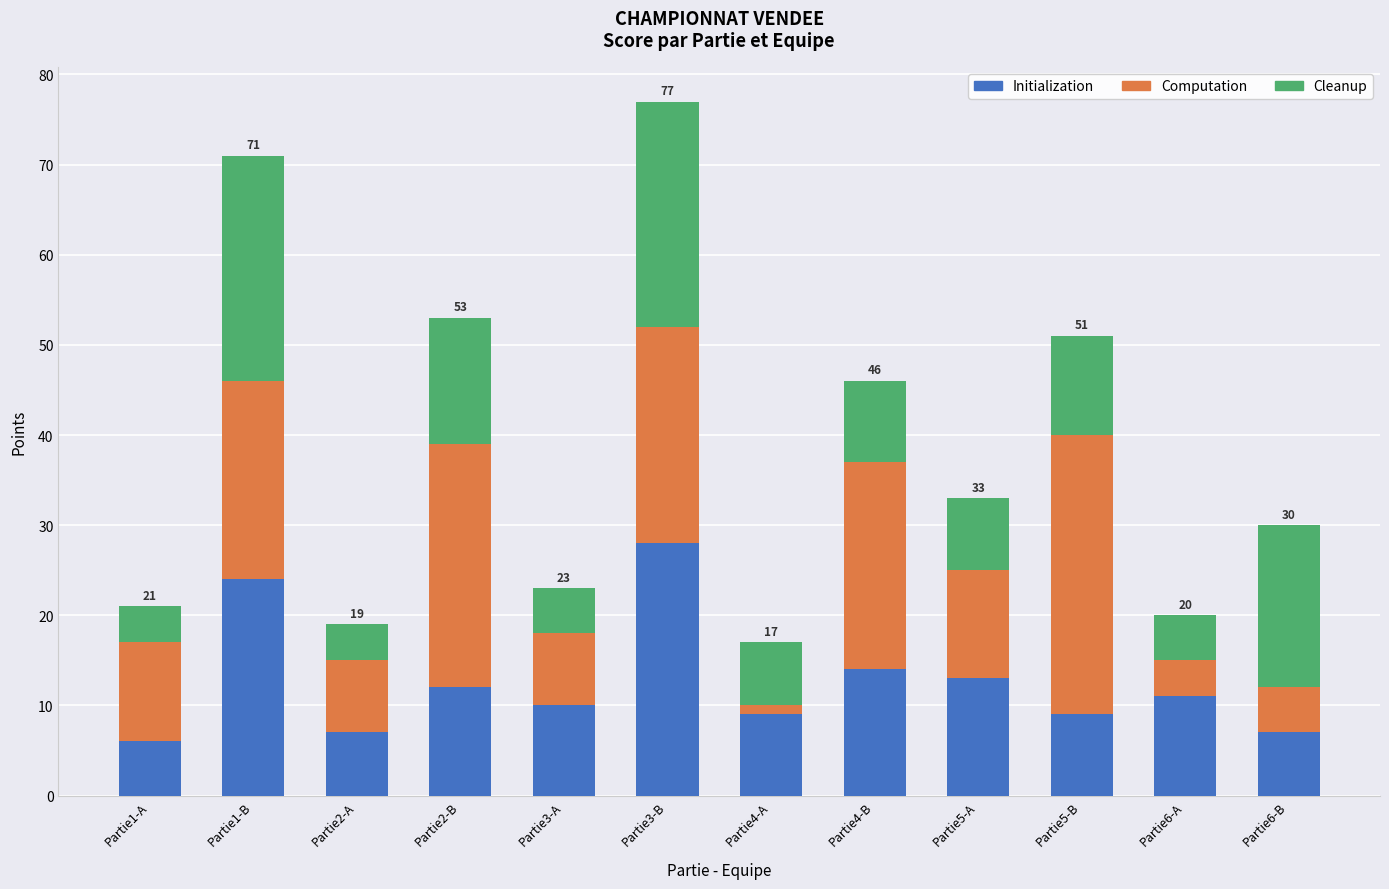

The Initialization series shows 3 at Partie5-B. True or false?

False